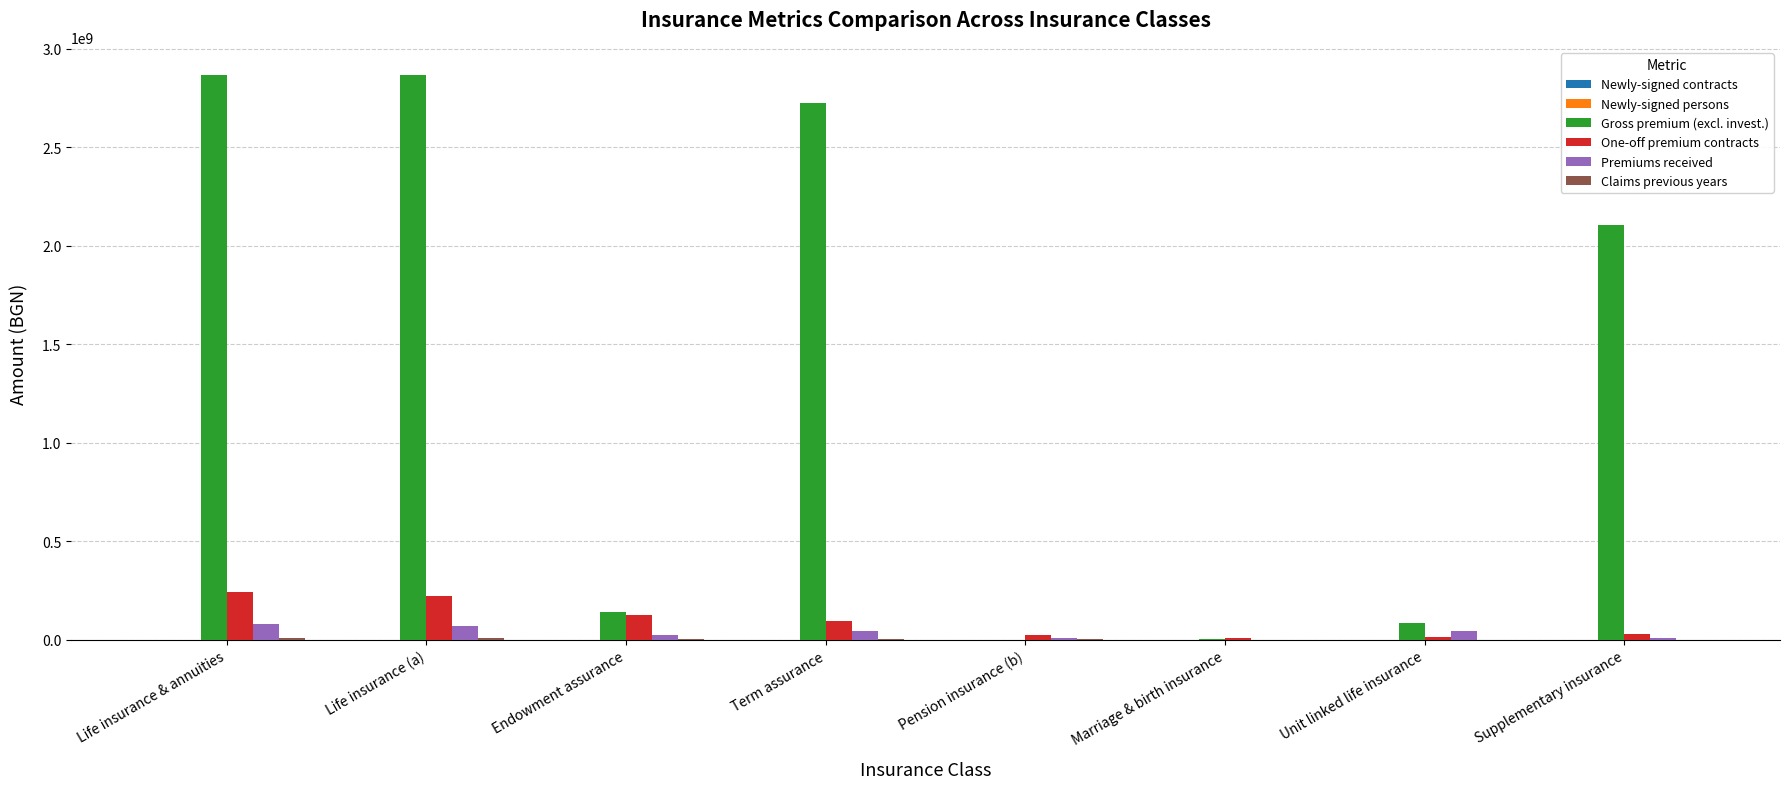

Which series changed the most between Endowment assurance and Unit linked life insurance?

One-off premium contracts